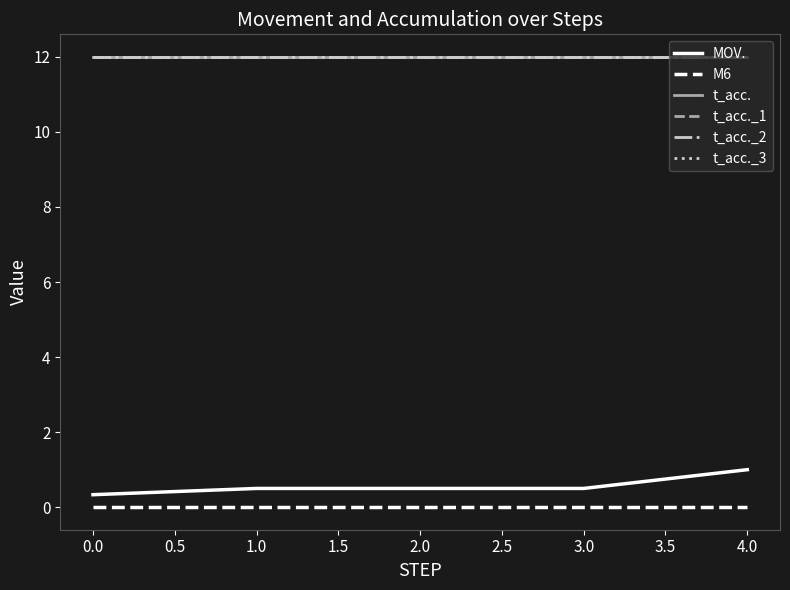

Reading left to right, what are all the values shown in this chart?

MOV.: 0.3	0.5	0.5	0.5	1.0
M6: 0.0	0.0	0.0	0.0	0.0
t_acc.: 12.0	12.0	12.0	12.0	12.0
t_acc._1: 12.0	12.0	12.0	12.0	12.0
t_acc._2: 12.0	12.0	12.0	12.0	12.0
t_acc._3: 12.0	12.0	12.0	12.0	12.0